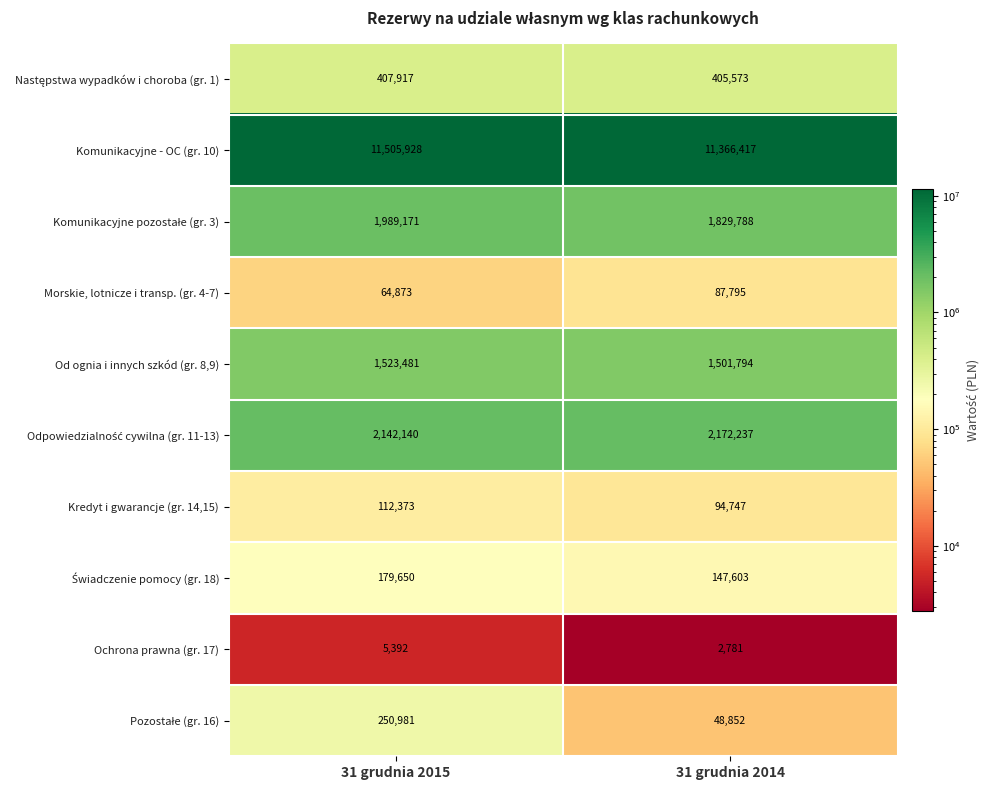

List the labels in order of Komunikacyjne - OC (gr. 10) value, largest first.

31 grudnia 2015, 31 grudnia 2014